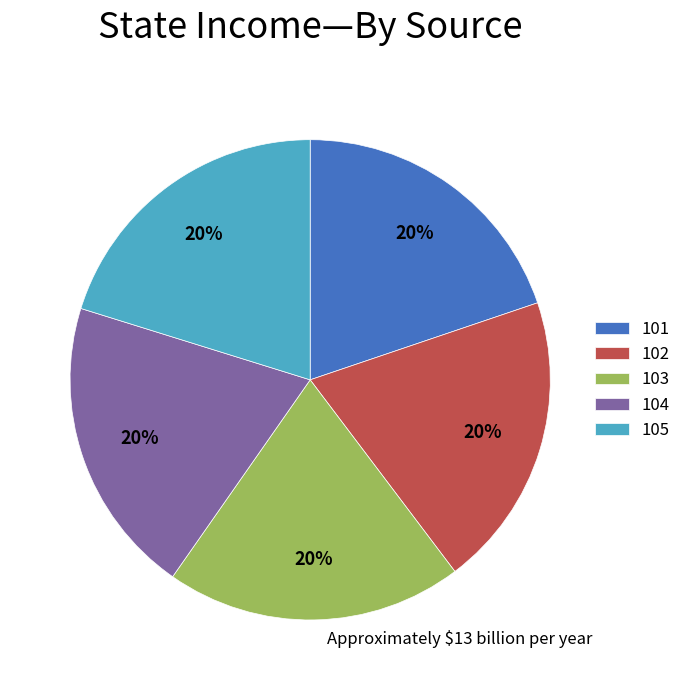

To the nearest percent, what is the combined percentage of 104 and 103?

40%